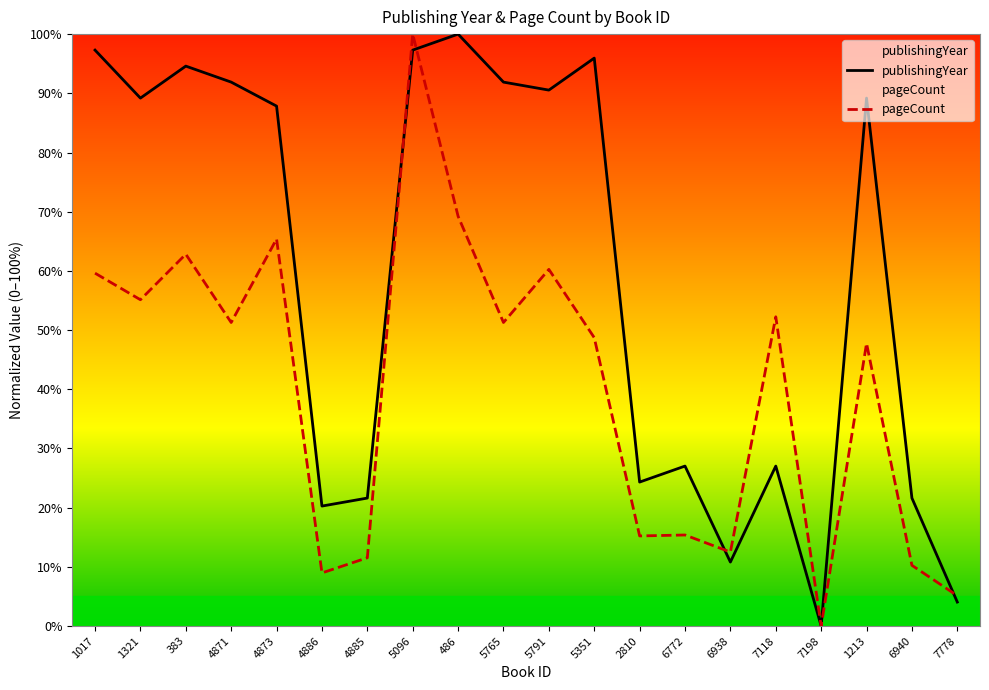

At which category is the sum across all series the highest?

5096